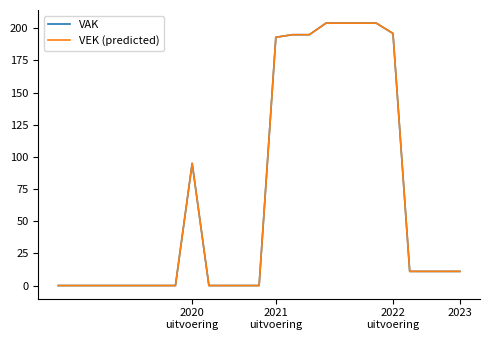

Does the chart display data point markers on the line(s)?

No